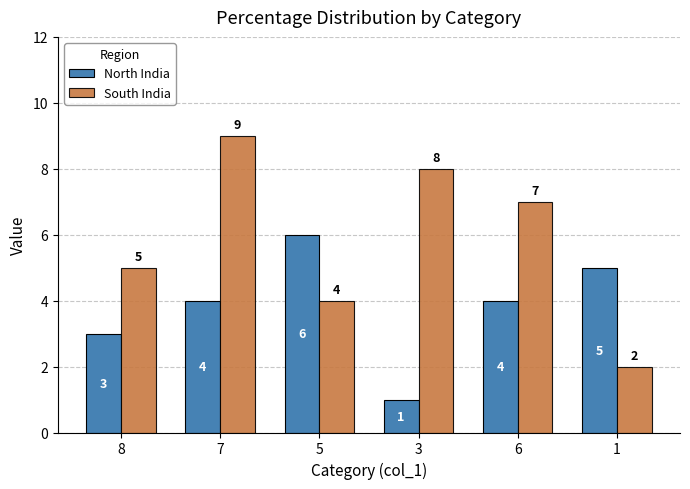

How many values in the North India series are below 4?

2